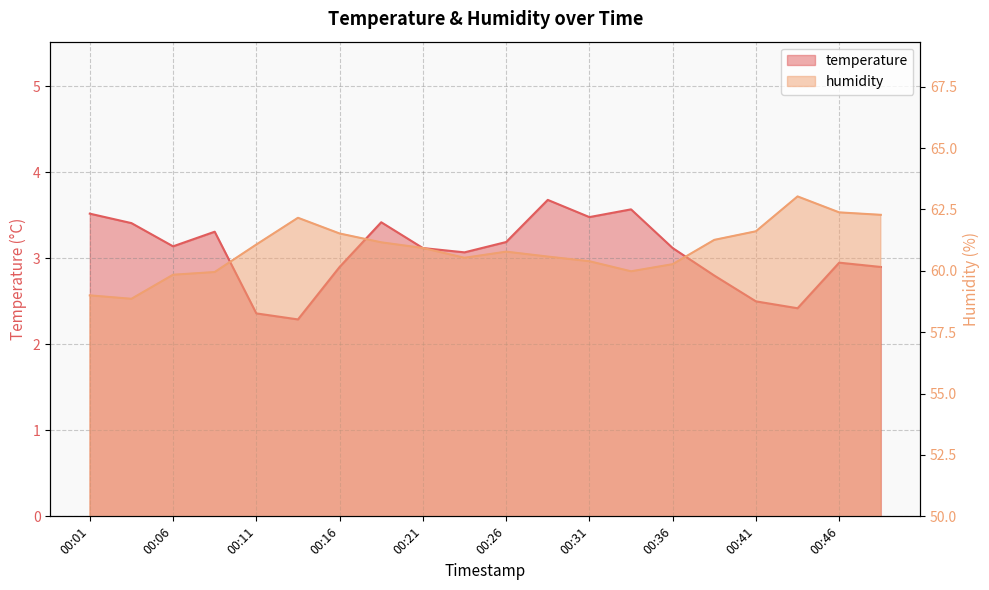

True or false: temperature and humidity cross at least once.

False